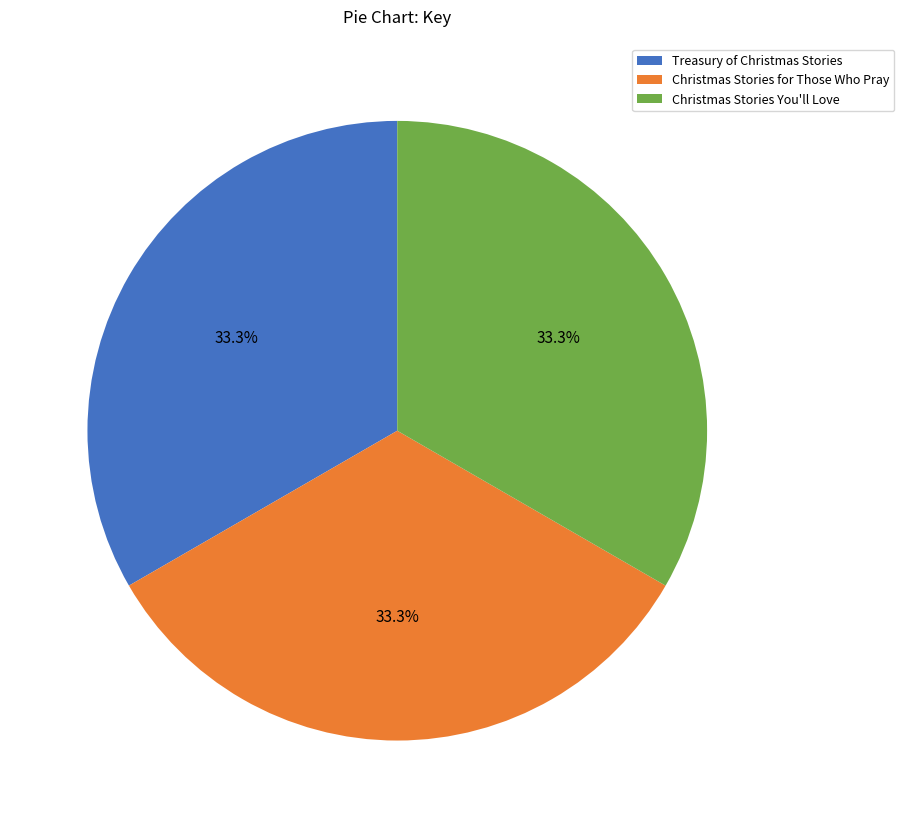

To the nearest percent, what percentage of the pie is Christmas Stories You'll Love?

33%